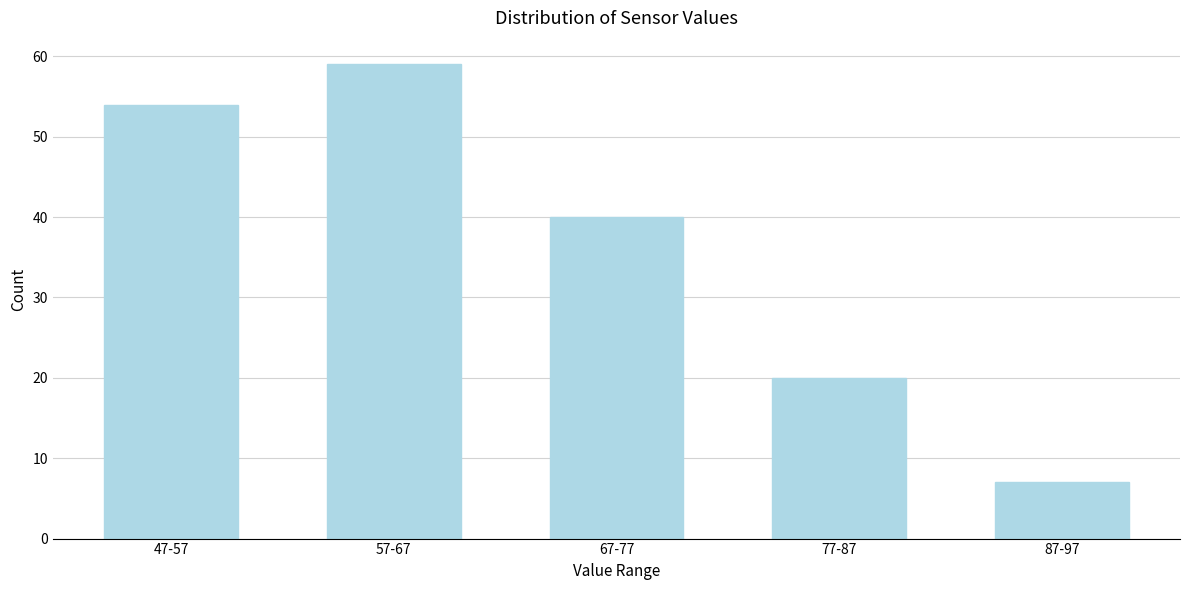

Reading left to right, extract all data points from this chart.

47-57=54	57-67=59	67-77=40	77-87=20	87-97=7